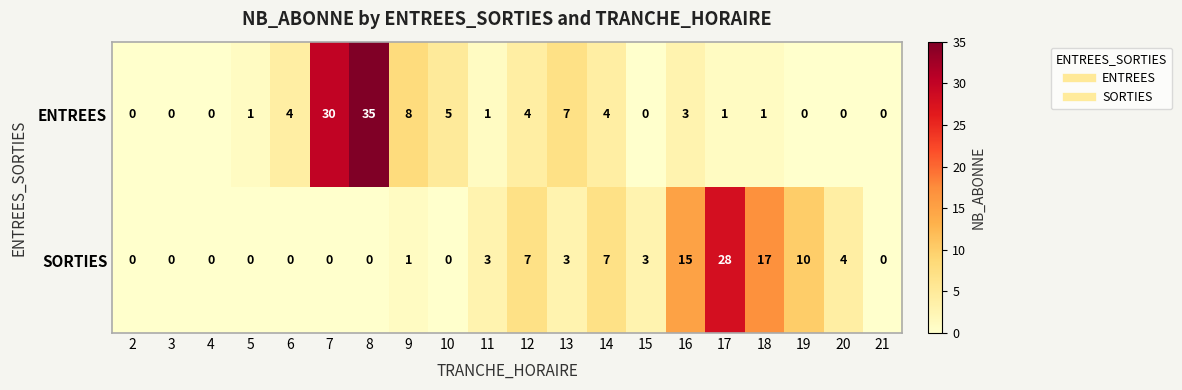

Which series has the largest total across all categories?

ENTREES